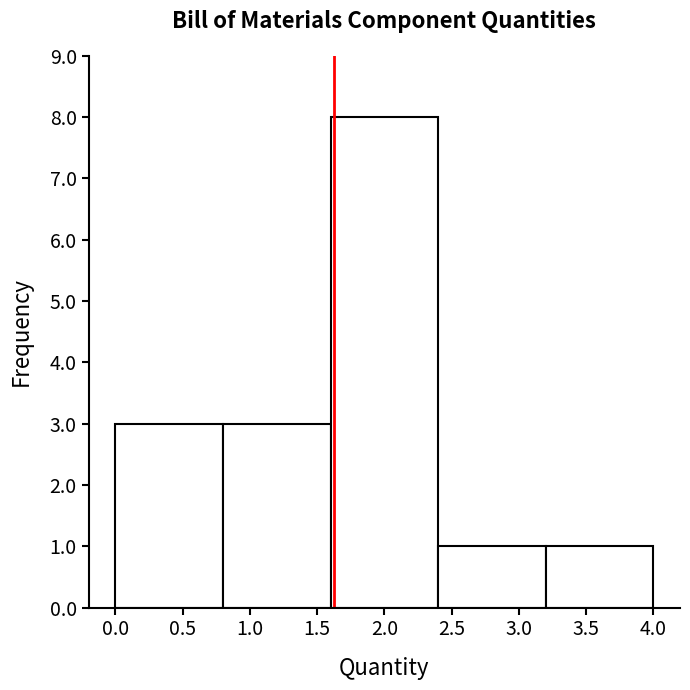

Reading left to right, list every bar in this chart as the range it spans on the x-axis followed by its height. The values are not printed on the chart, so give them approximately, as read against the axis.

0.0 to 0.8: 3
0.8 to 1.6: 3
1.6 to 2.4: 8
2.4 to 3.2: 1
3.2 to 4.0: 1